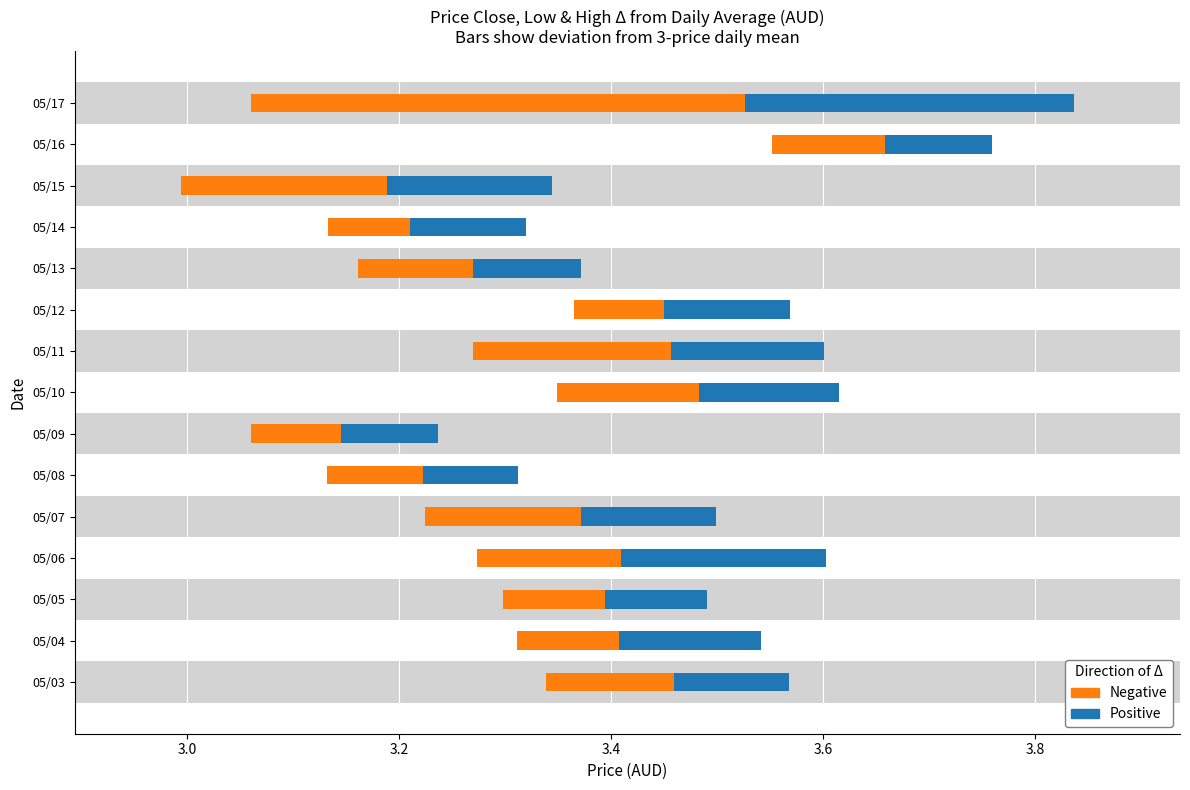

How many series are shown in this chart?

2